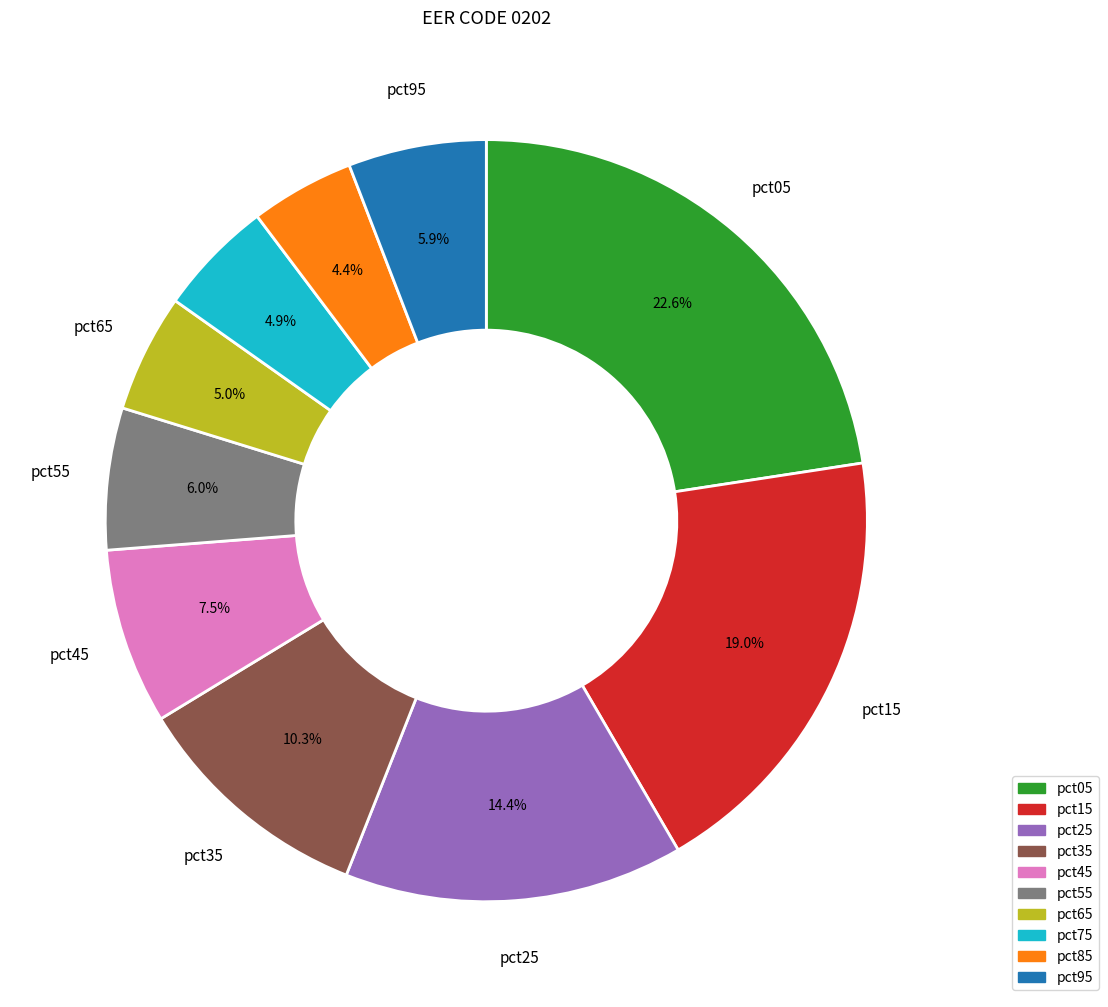

How many segments does this pie chart have?

10